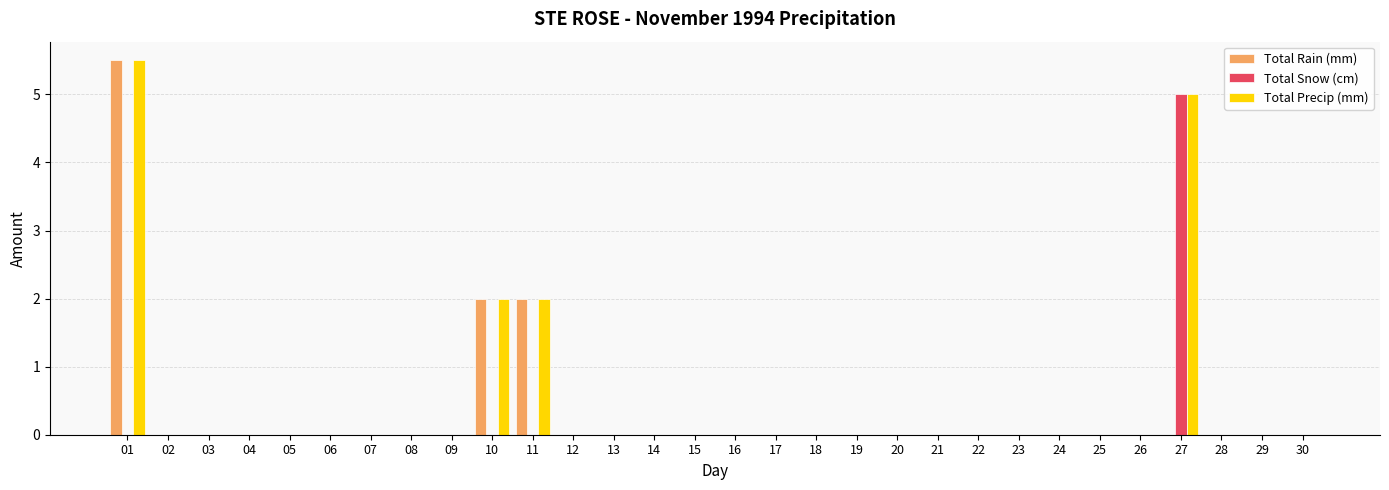

How many groups of bars are there?

30